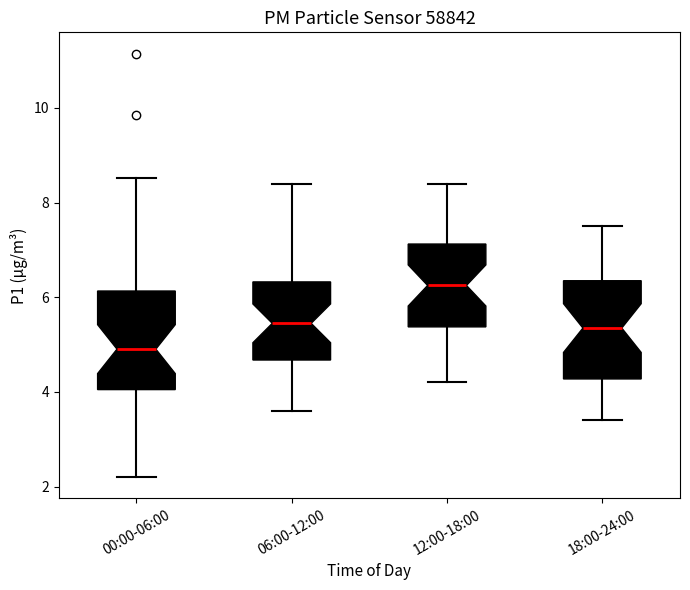

Reading left to right, read every box against the y-axis: the position of its median line, the range the box covers, and the ends of its whiskers. The values are not printed on the chart, so give them approximately, as read against the axis.

00:00-06:00: median 5.0, box 4.0 to 6.2, whiskers 2.2 to 8.6
06:00-12:00: median 5.4, box 4.6 to 6.4, whiskers 3.6 to 8.4
12:00-18:00: median 6.2, box 5.4 to 7.2, whiskers 4.2 to 8.4
18:00-24:00: median 5.4, box 4.2 to 6.4, whiskers 3.4 to 7.6